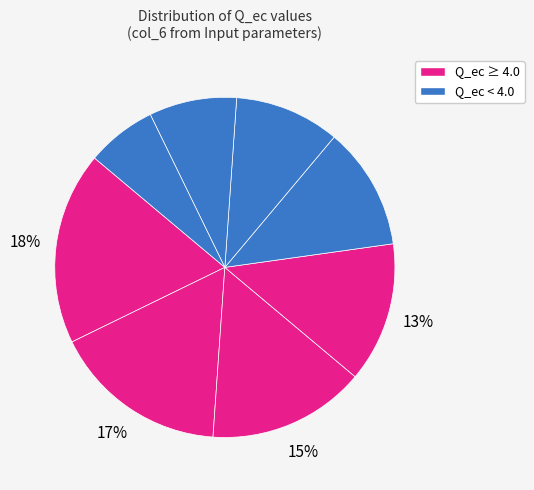

How many segments does this pie chart have?

8